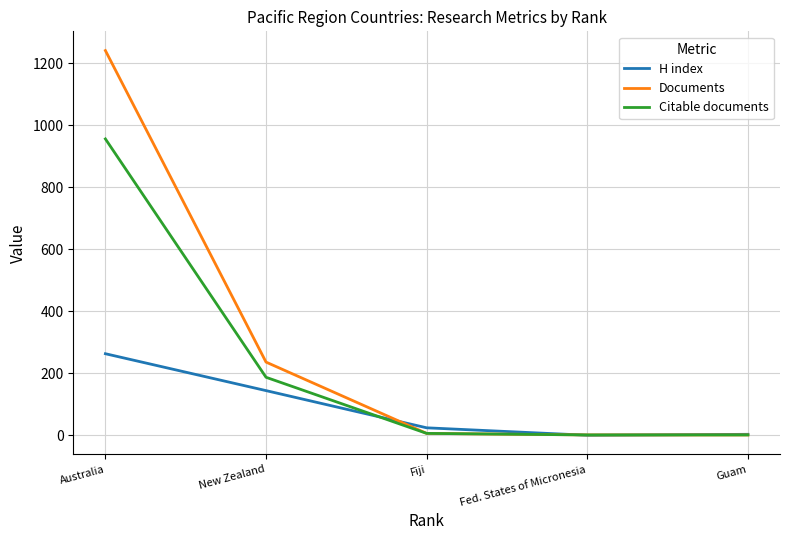

What is the total value across all series at New Zealand?

567